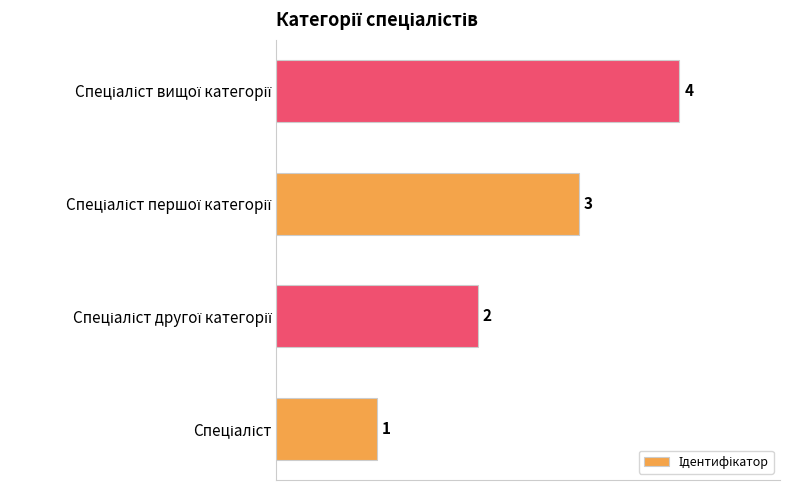

What is the maximum value shown in the chart?

4